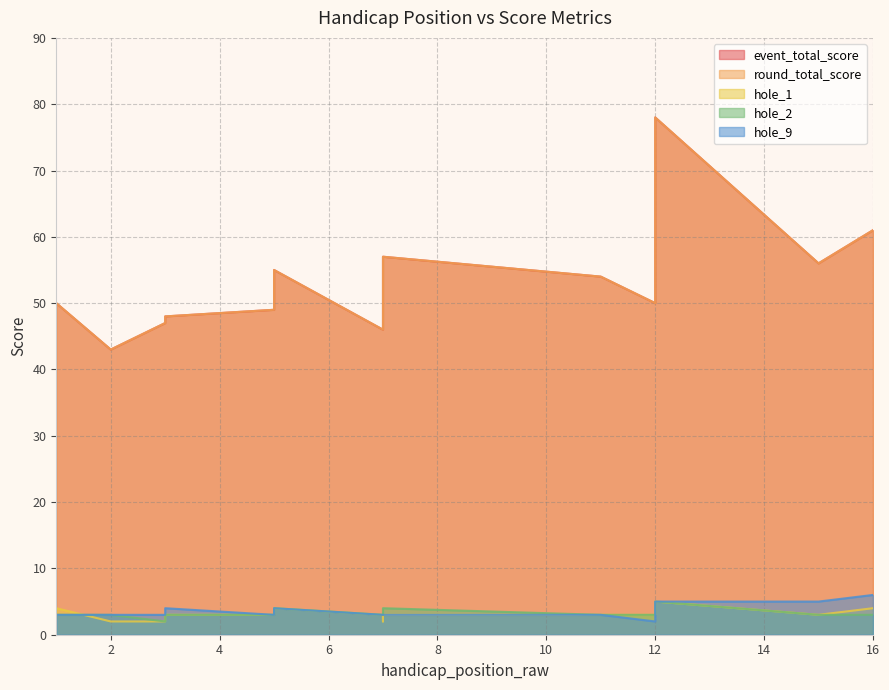

List the labels in order of round_total_score value, largest first.

12, 16, 7, 15, 5, 11, 12, 1, 12, 5, 7, 3, 3, 7, 7, 2